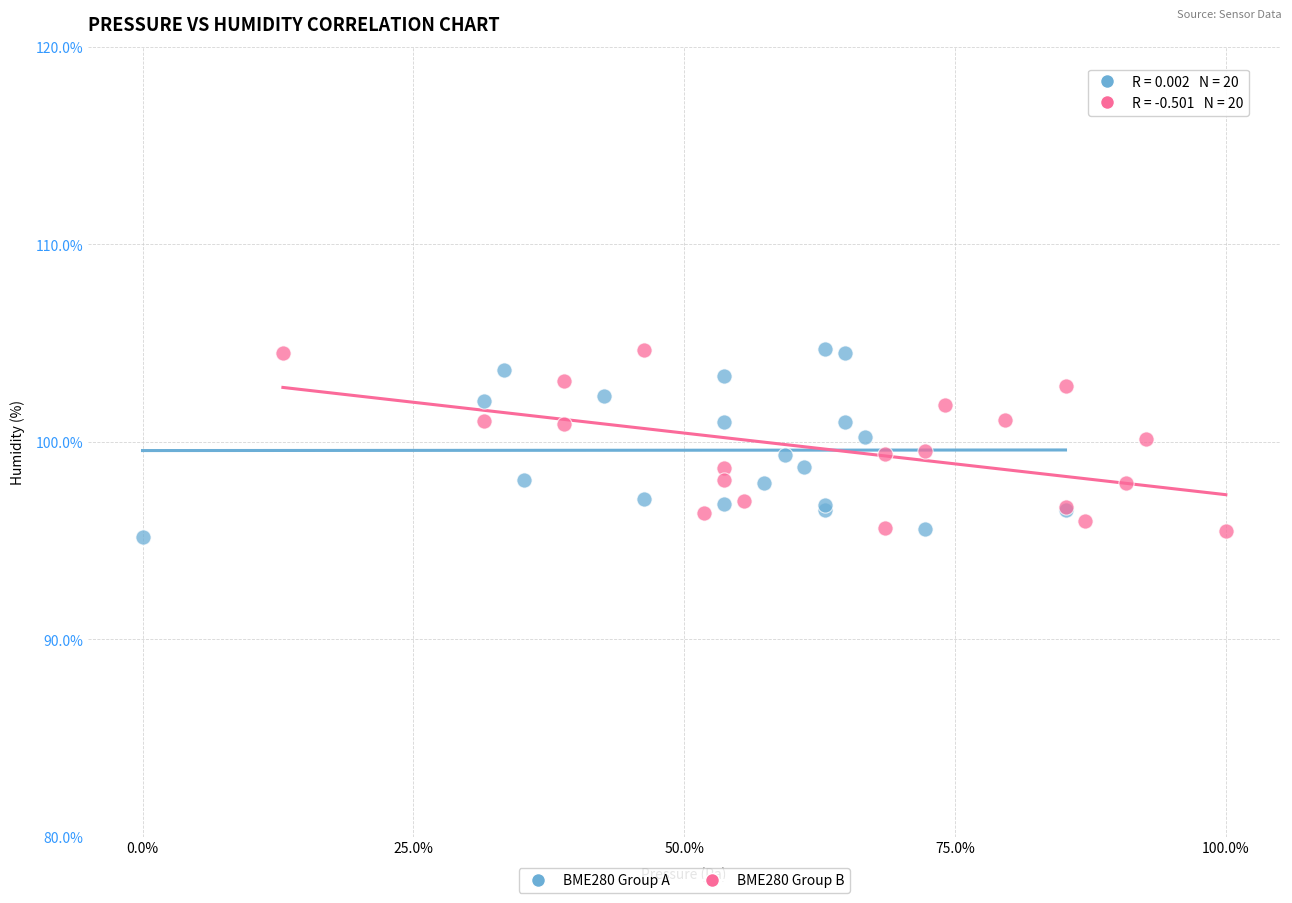

What are all the series names shown in the legend?

BME280 Group A, BME280 Group B